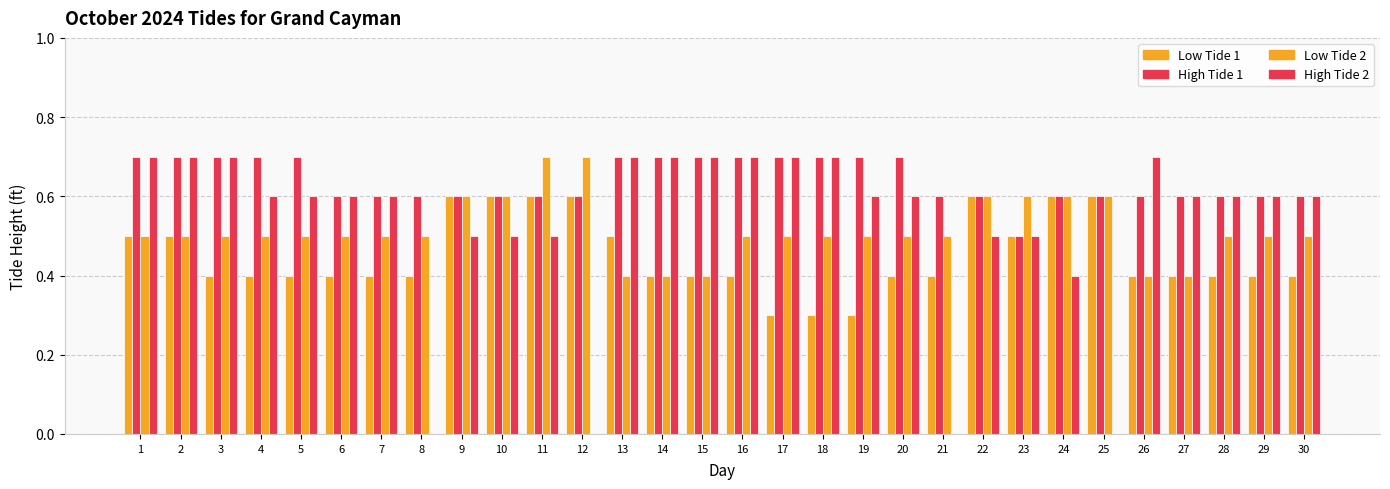

What is the difference between the maximum and minimum values in the High Tide 1 series?

0.2